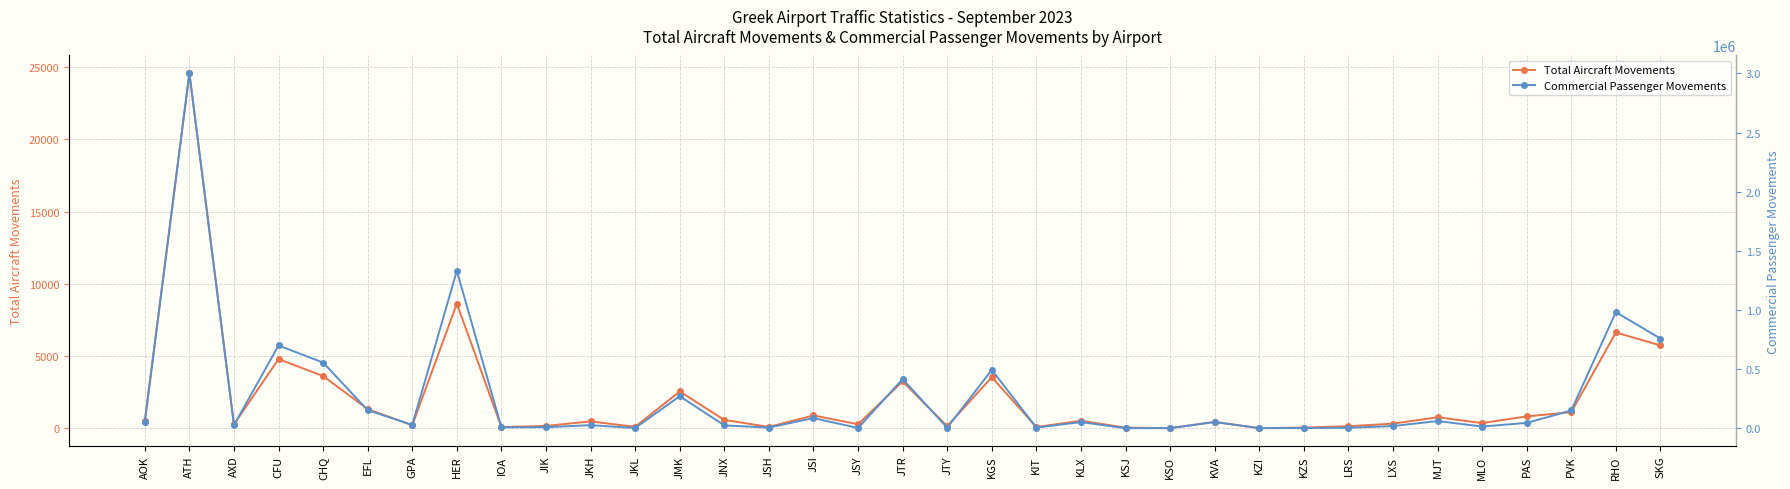

What is the total value across all series at KZS?

1205